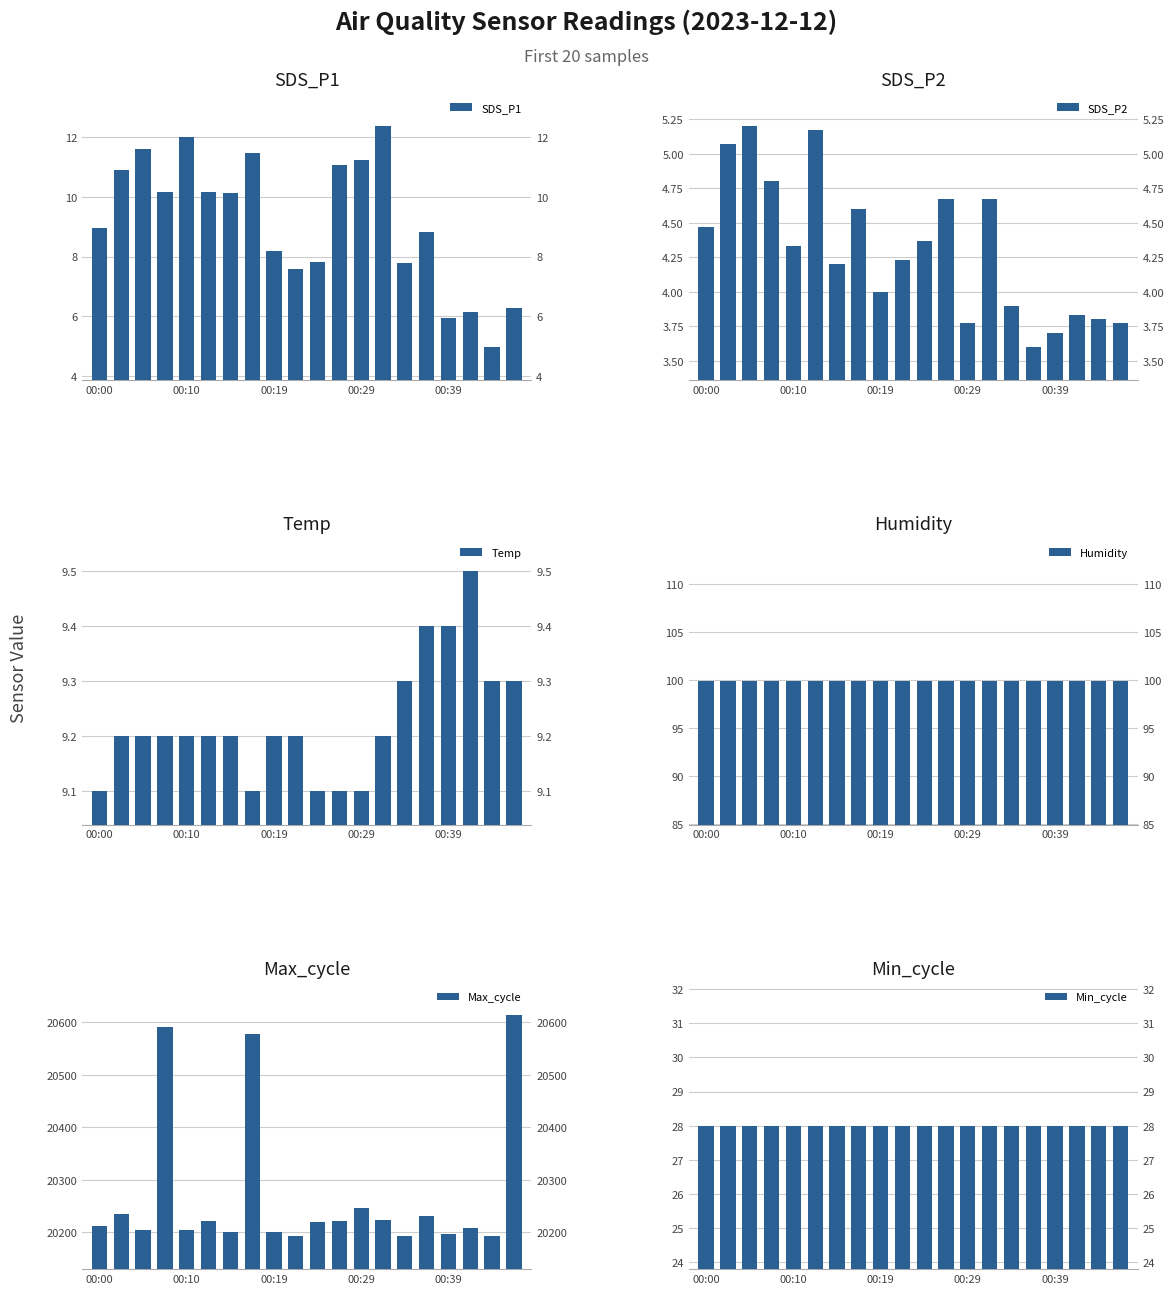

Which has a higher value, 17 or 00:19?

00:19